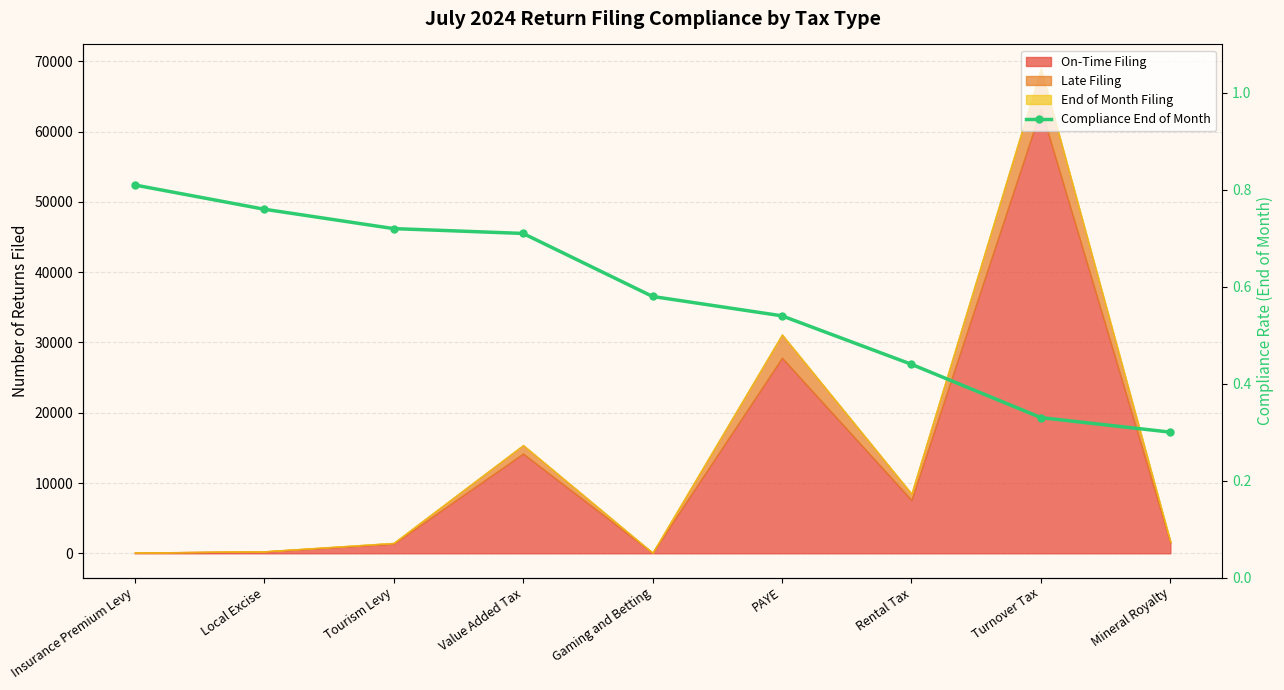

What is the sum of all values?

5.2